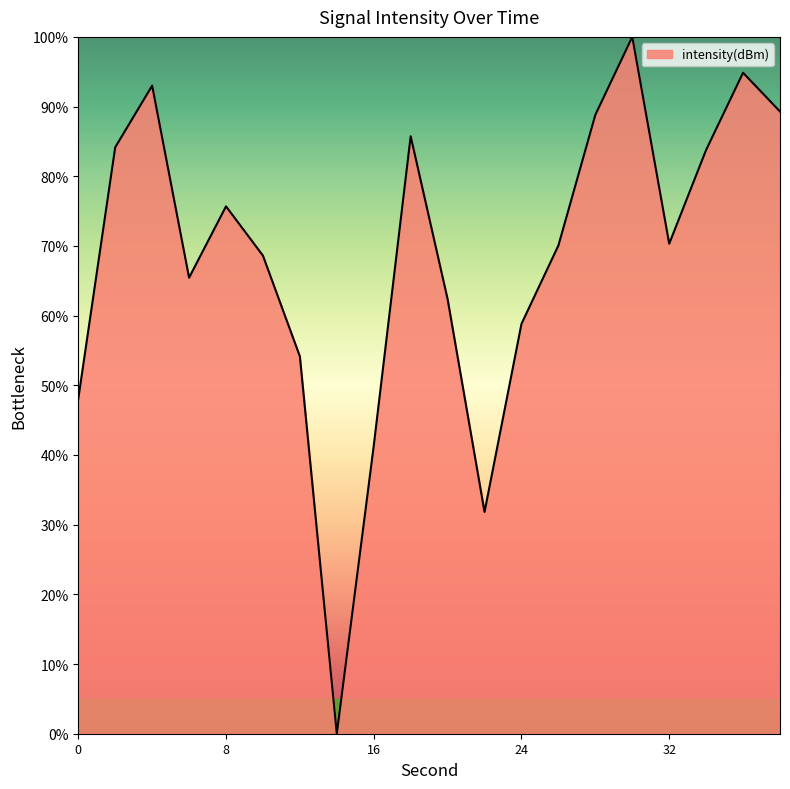

True or false: the data has more than 1 interior local peaks.

True